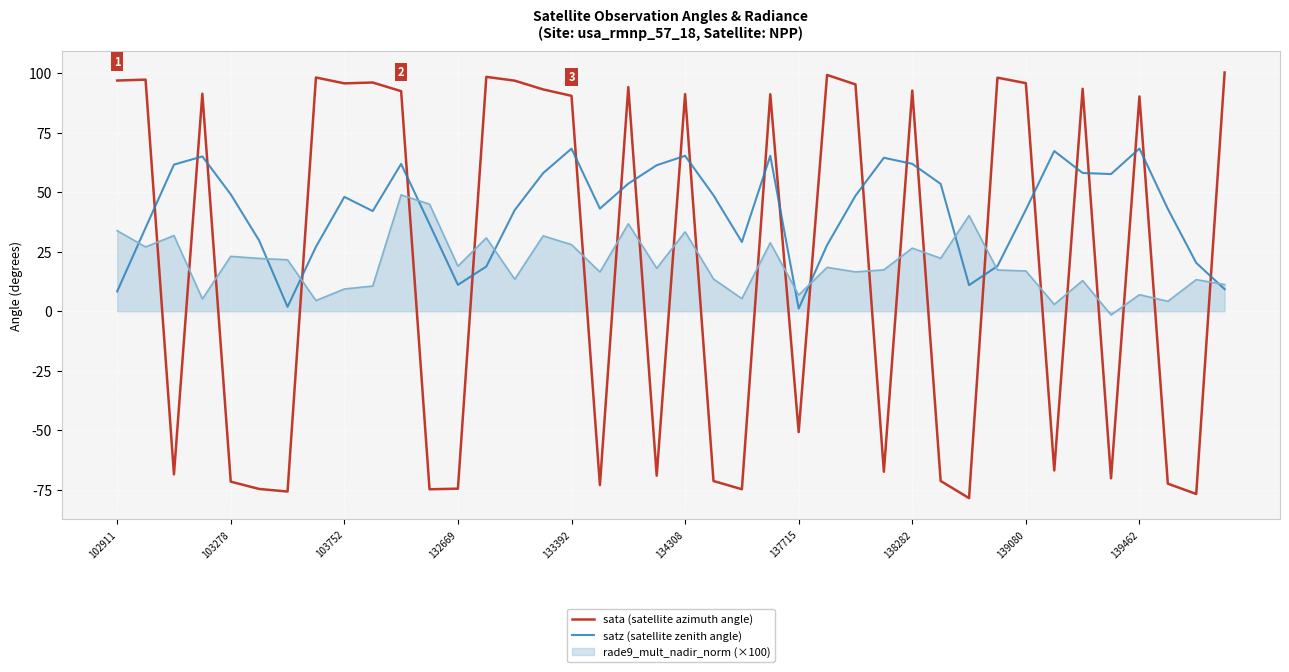

Which series has the largest range (max minus min)?

sata (satellite azimuth angle)